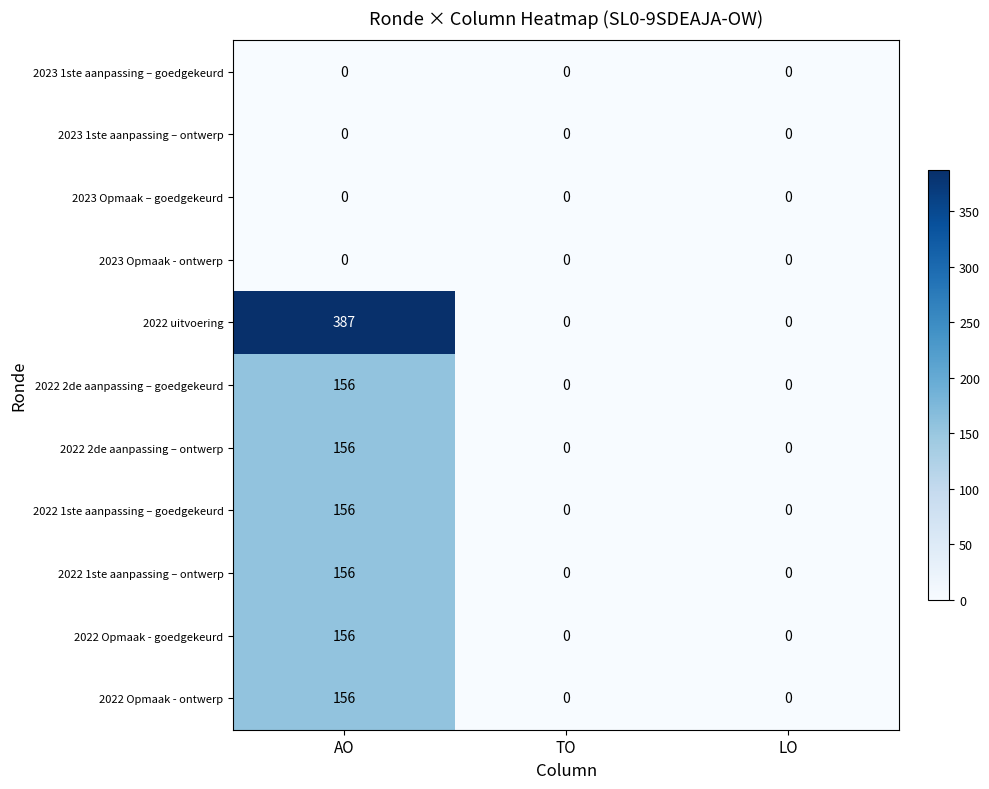

What is the total value across all series at AO?

1323